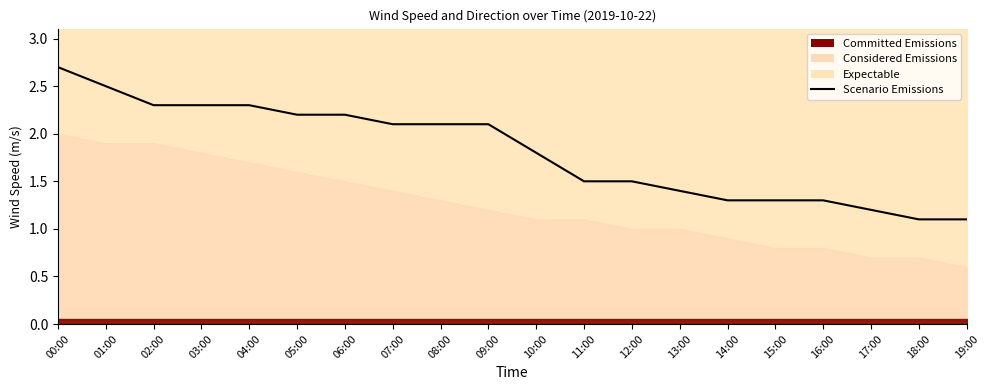

Reading left to right, list all the values displayed in this chart.

2.7	2.5	2.3	2.3	2.3	2.2	2.2	2.1	2.1	2.1	1.8	1.5	1.5	1.4	1.3	1.3	1.3	1.2	1.1	1.1